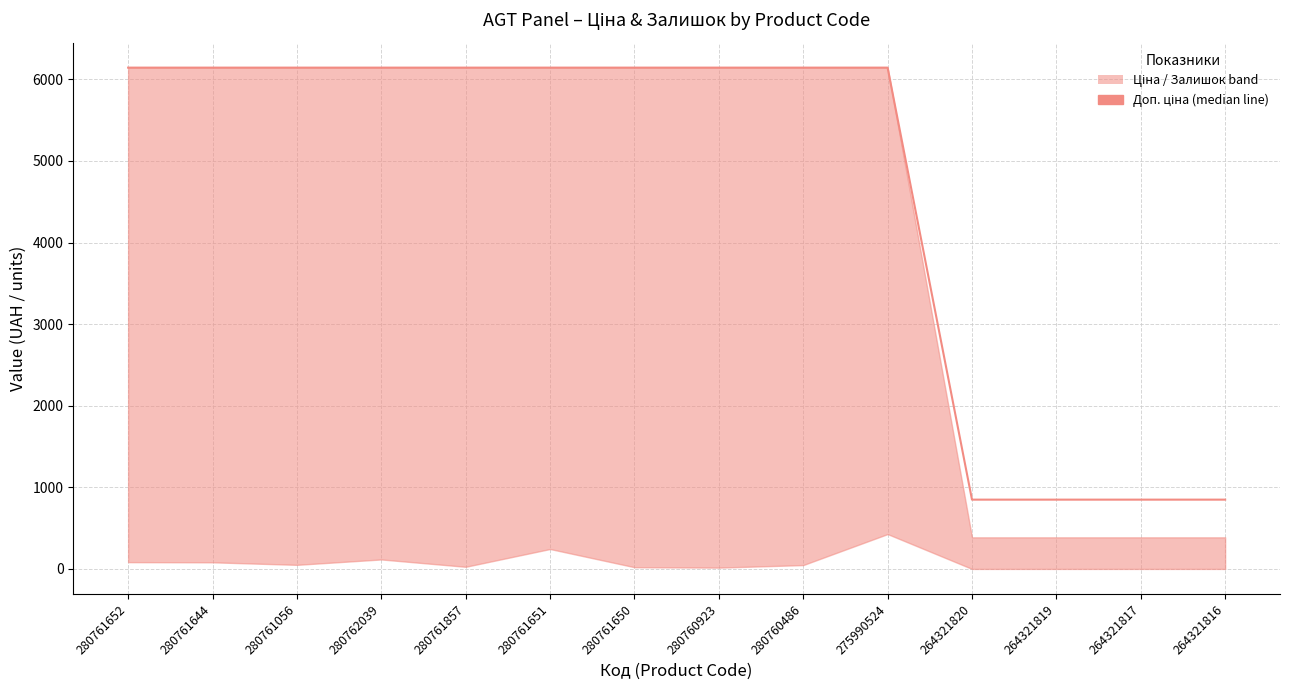

What is the sum of the values at 280761650 and 280762039?

12286.5